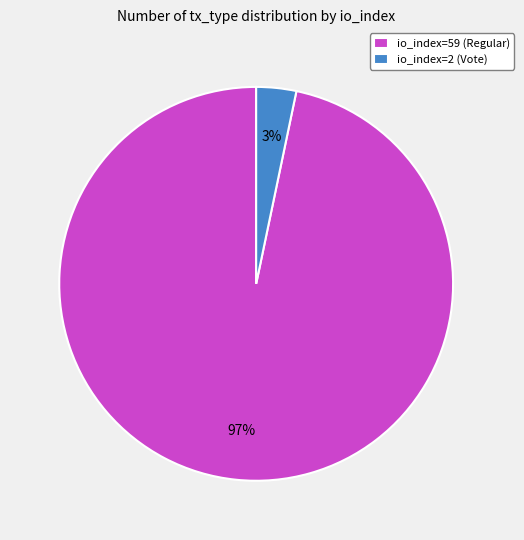

Between io_index=2 (Vote) and io_index=59 (Regular), which is larger?

io_index=59 (Regular)